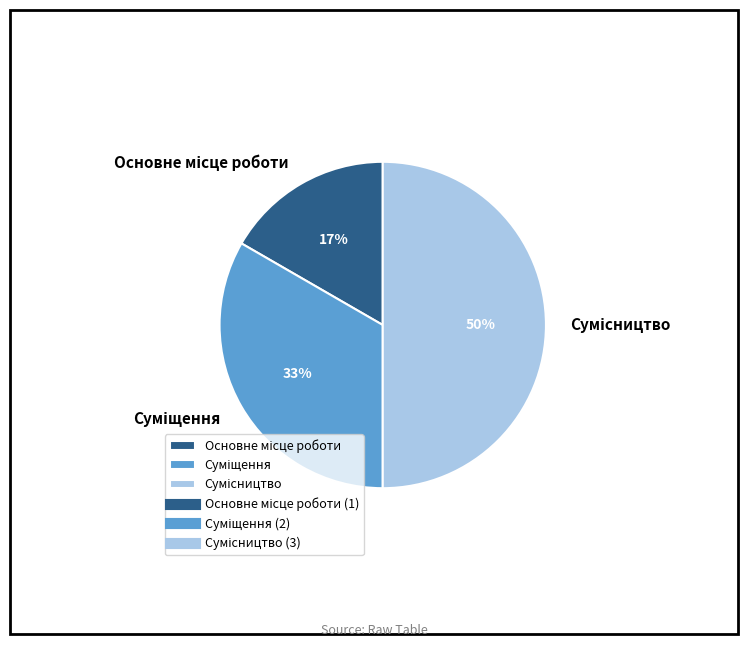

To the nearest percent, what is the average slice percentage?

33%